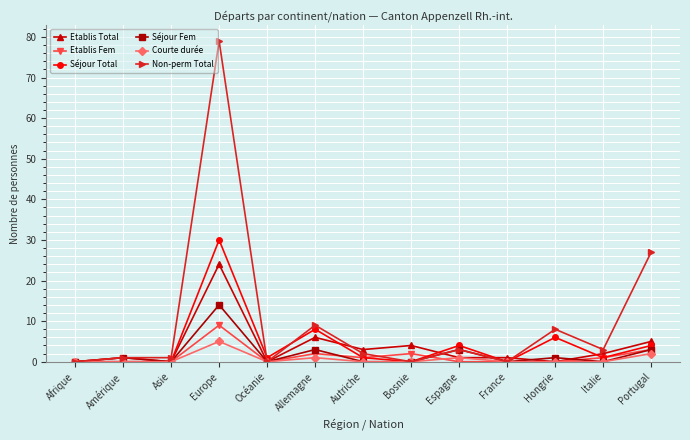

How many distinct data groups are displayed?

6